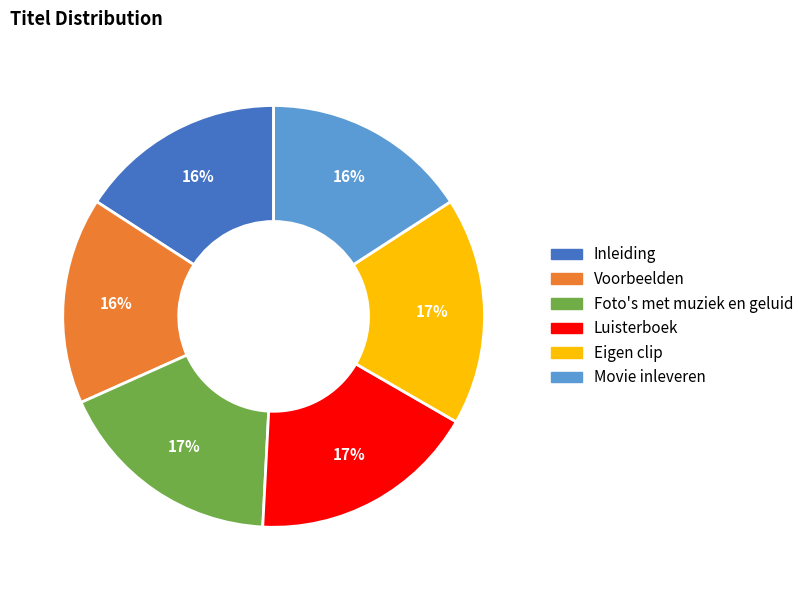

To the nearest percent, what is the combined percentage of Movie inleveren and Luisterboek?

33%